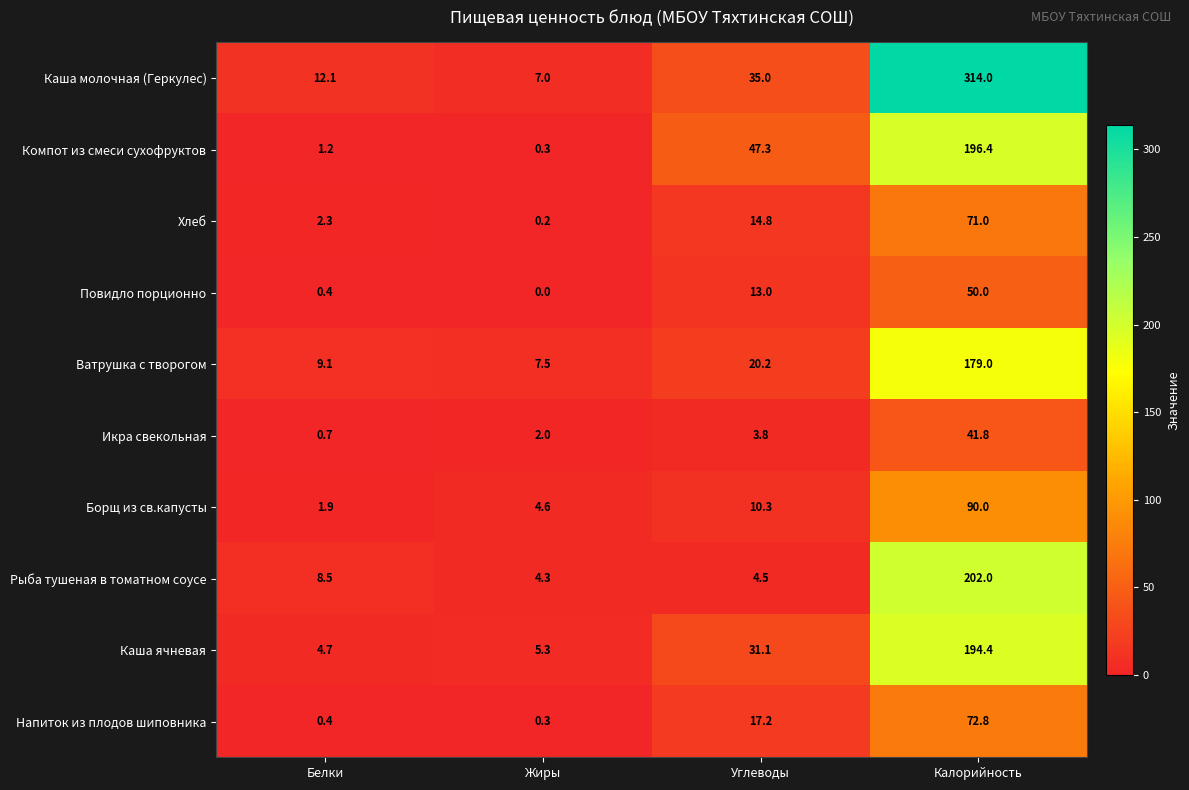

What value does the Компот из смеси сухофруктов series have at Углеводы?

47.3